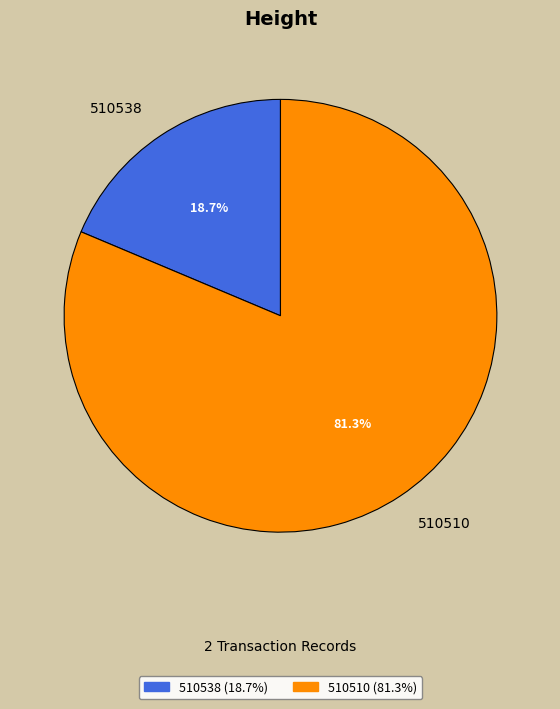

Which category has the smallest portion of the pie?

510538